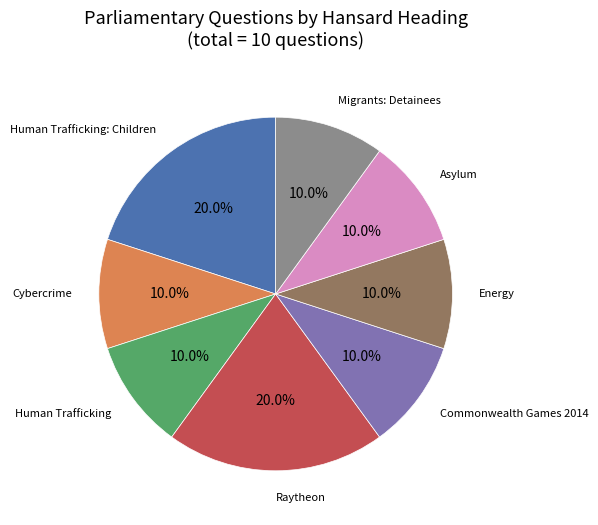

Is there a majority slice in this chart?

No